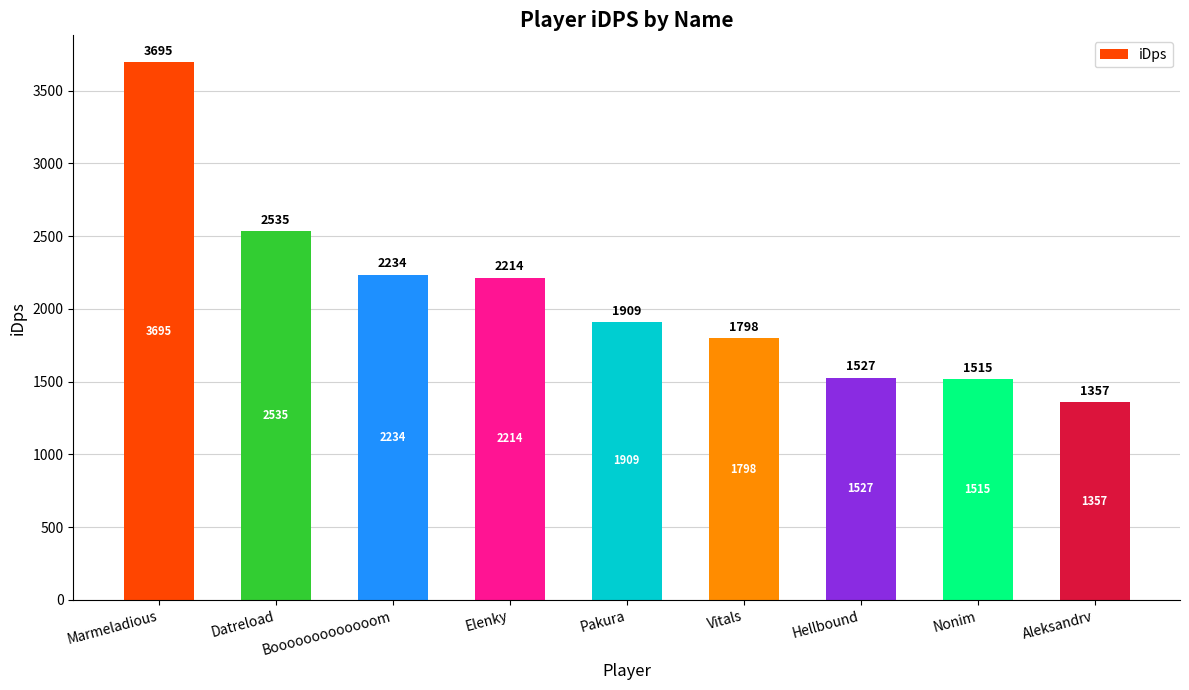

Rank the categories by value from highest to lowest.

Marmeladious, Datreload, Booooooooooooom, Elenky, Pakura, Vitals, Hellbound, Nonim, Aleksandrv